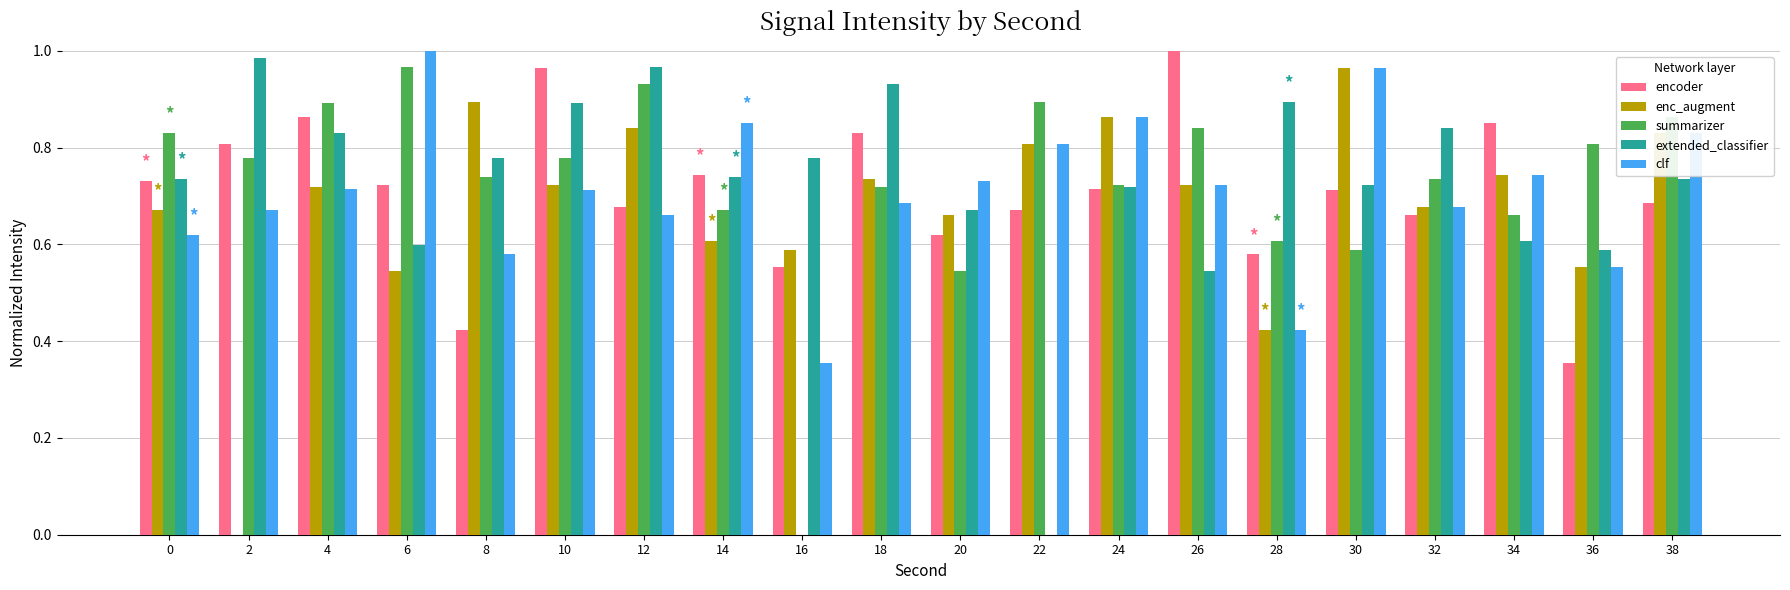

Count the number of data series in this chart.

5